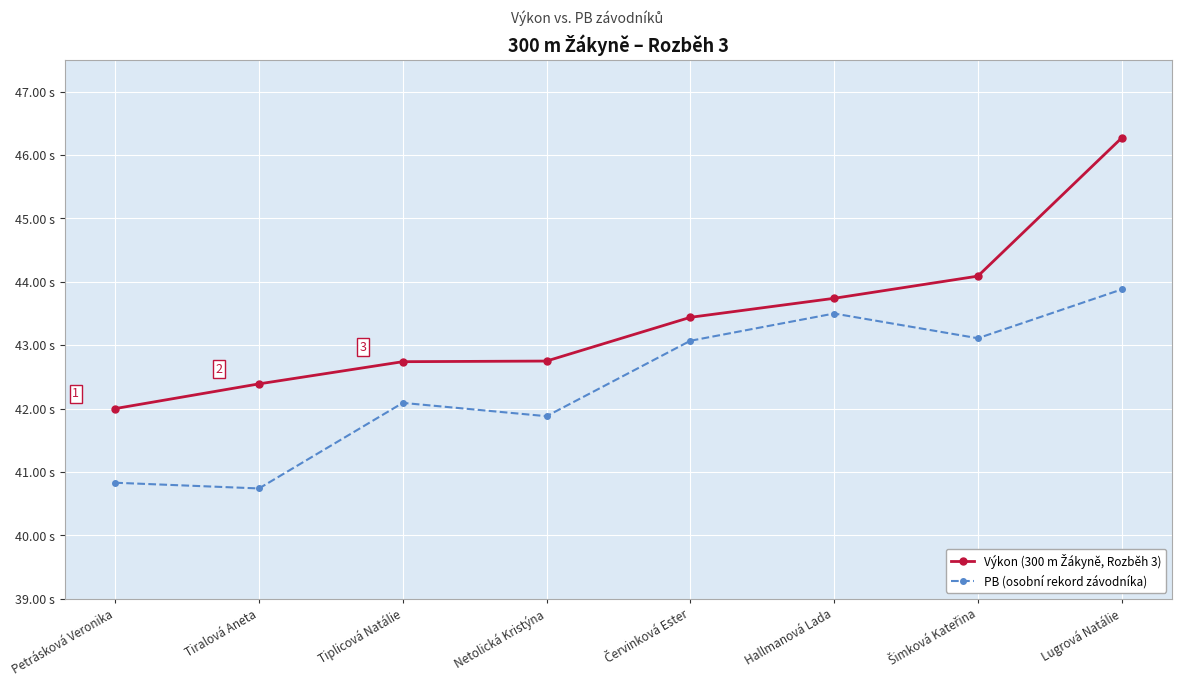

The value of Výkon (300 m Žákyně, Rozběh 3) at Tiplicová Natálie is 42.7. True or false?

True